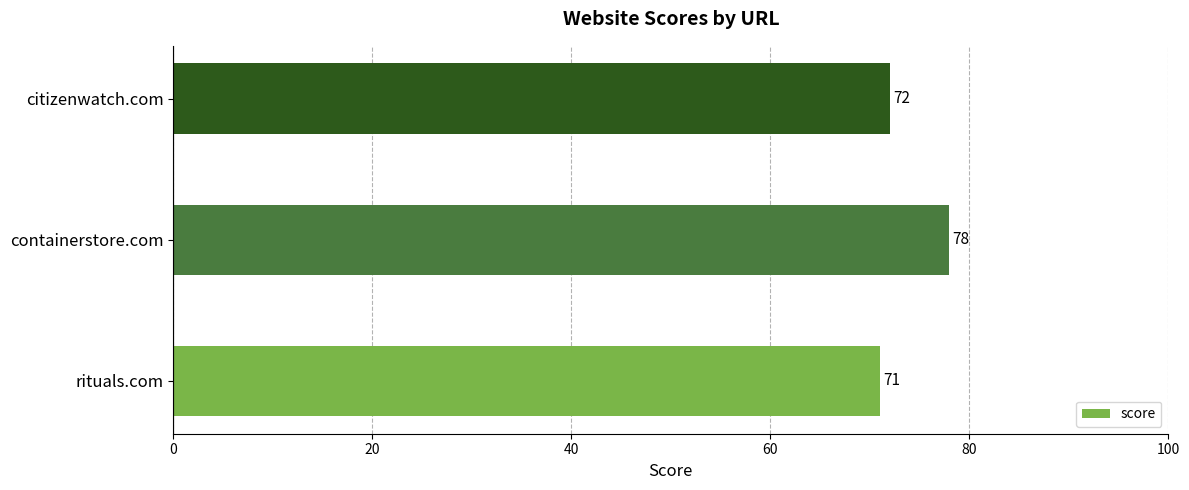

What is the difference between the maximum and minimum values?

7